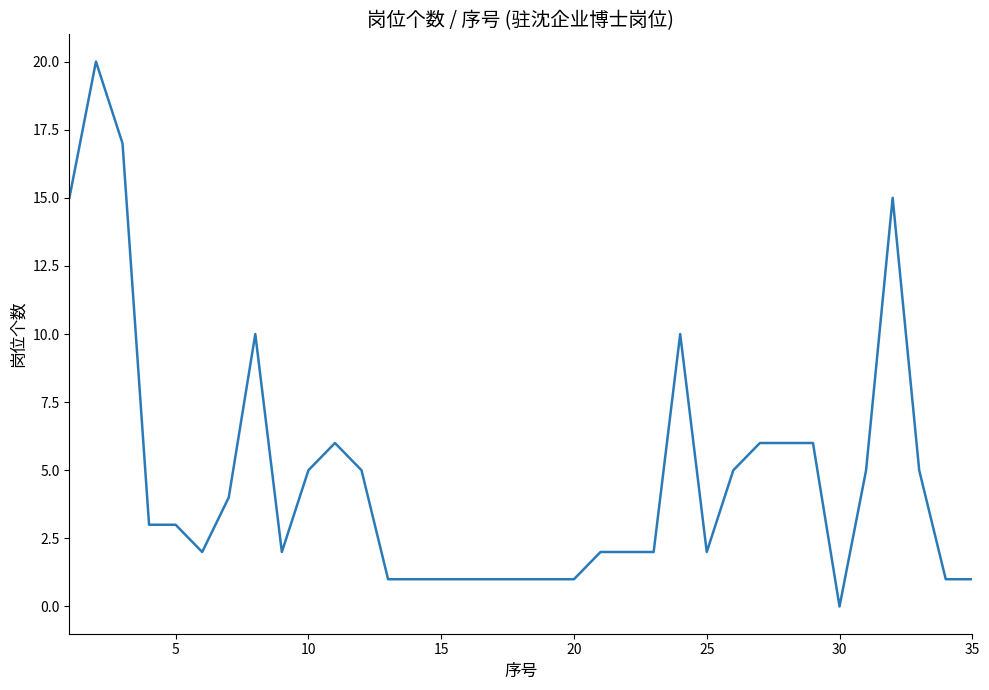

What is the difference between the maximum and minimum values?

20